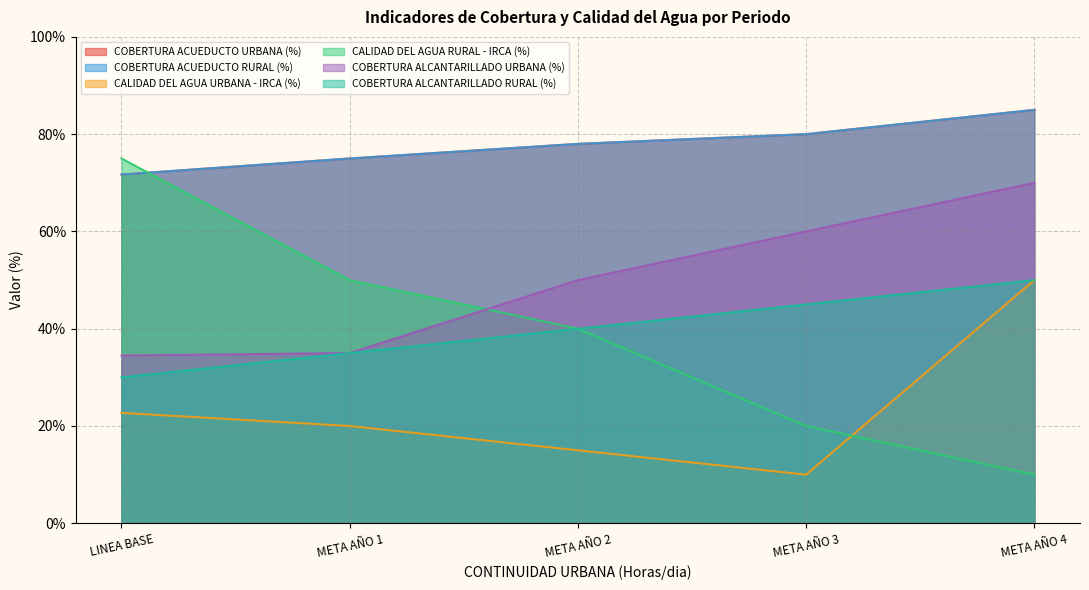

What is the maximum value shown in the chart?

0.8